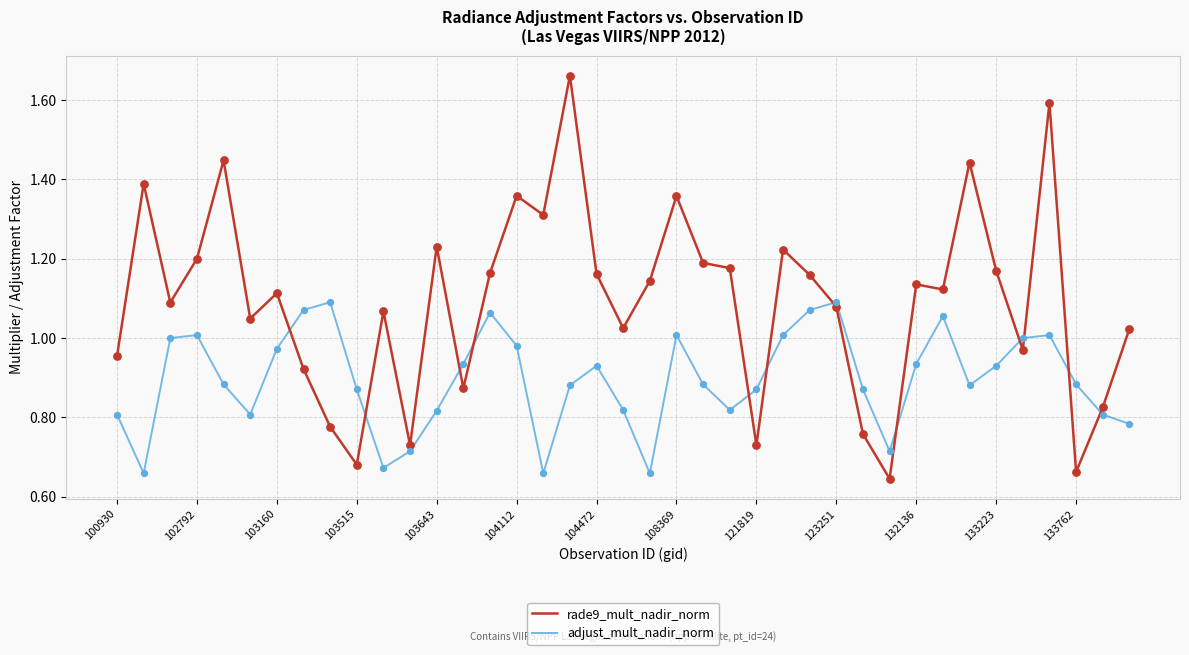

Which series has the largest total across all categories?

rade9_mult_nadir_norm